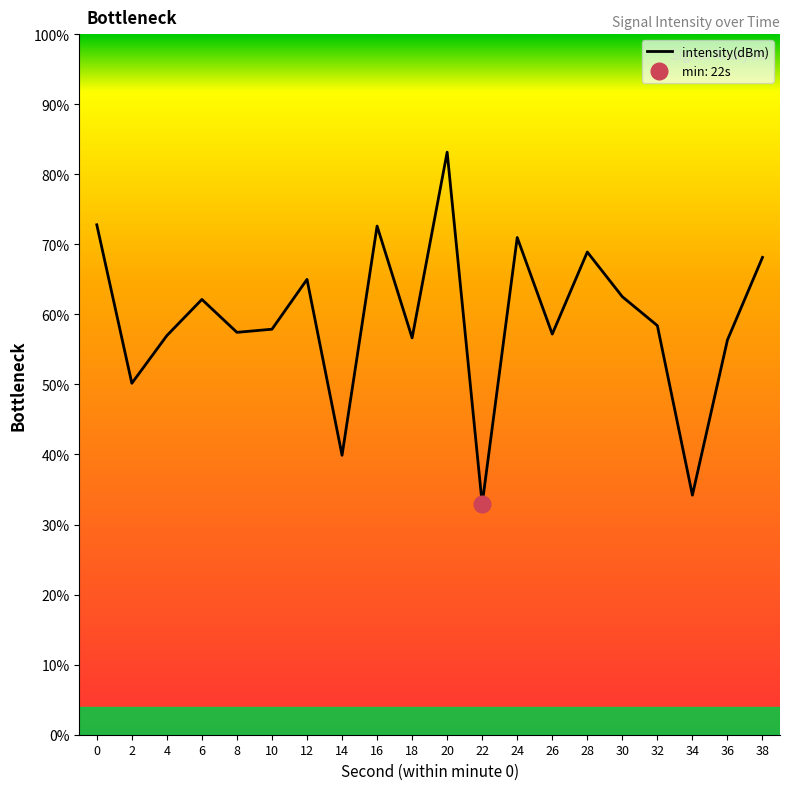

Where is the first local minimum?

2